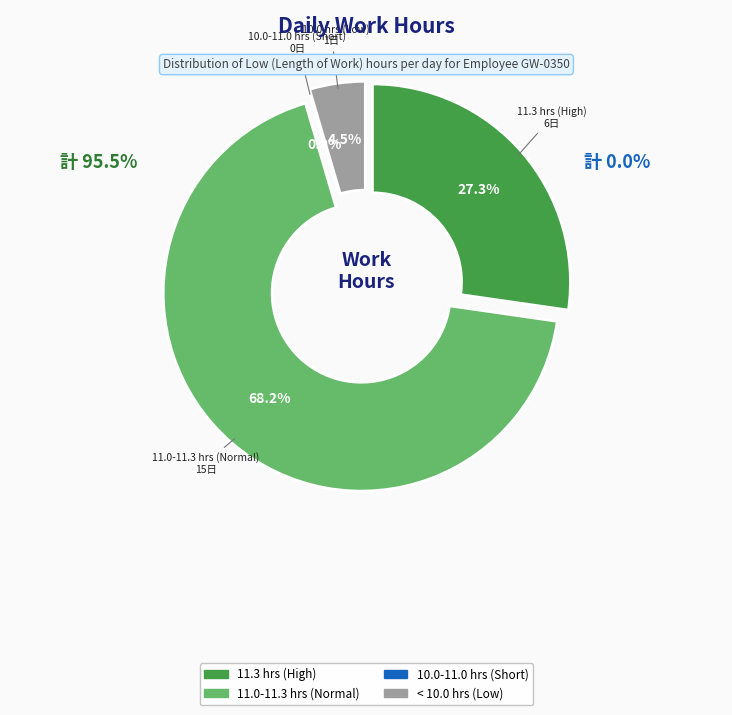

Is it true that 8-Tue is 1% of the pie?

False